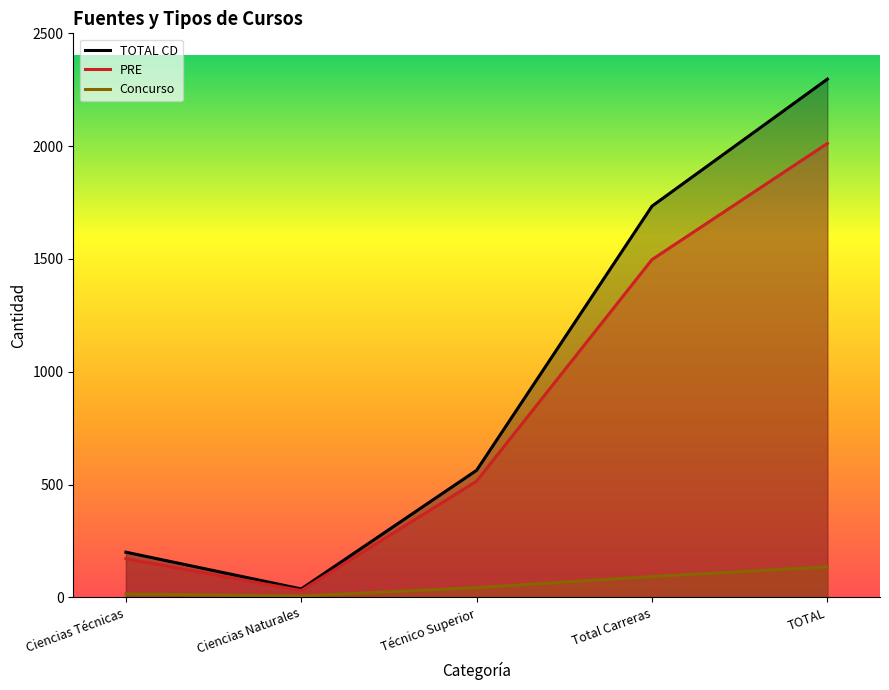

At which category is the sum across all series the highest?

TOTAL